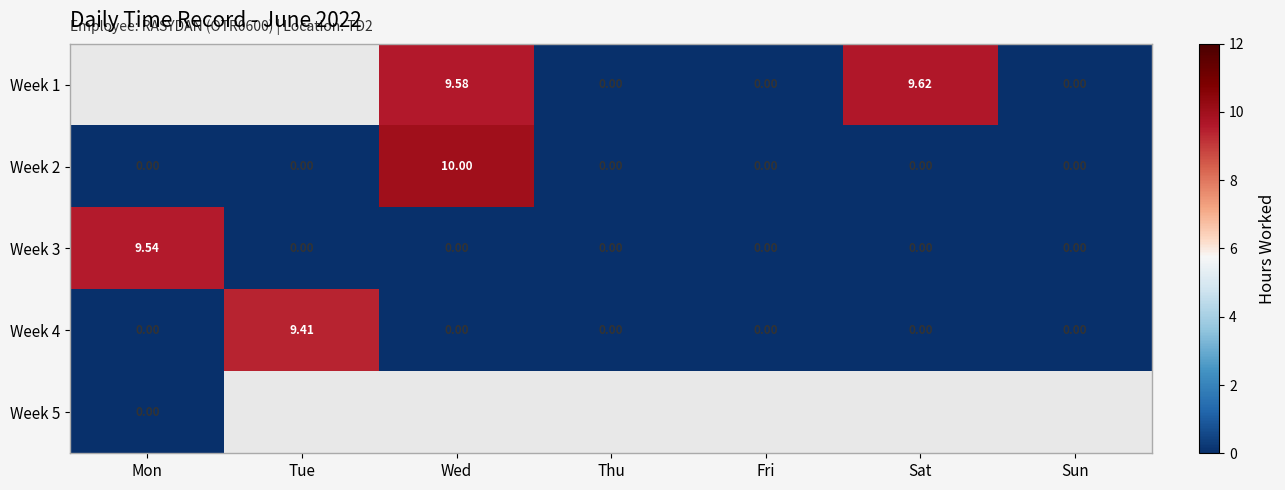

How many series are shown in this chart?

5